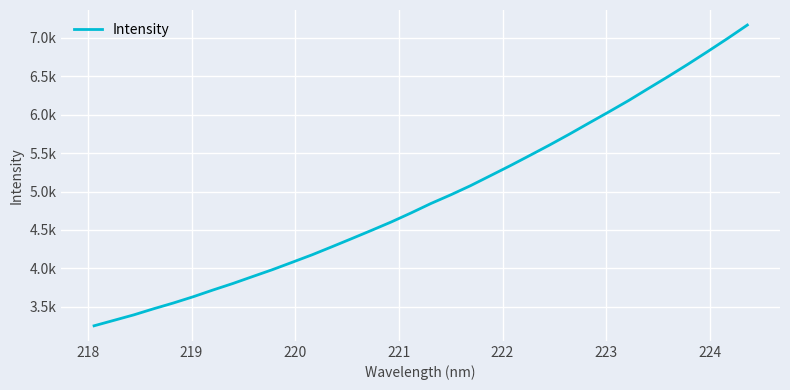

Does the chart have visible grid lines?

Yes